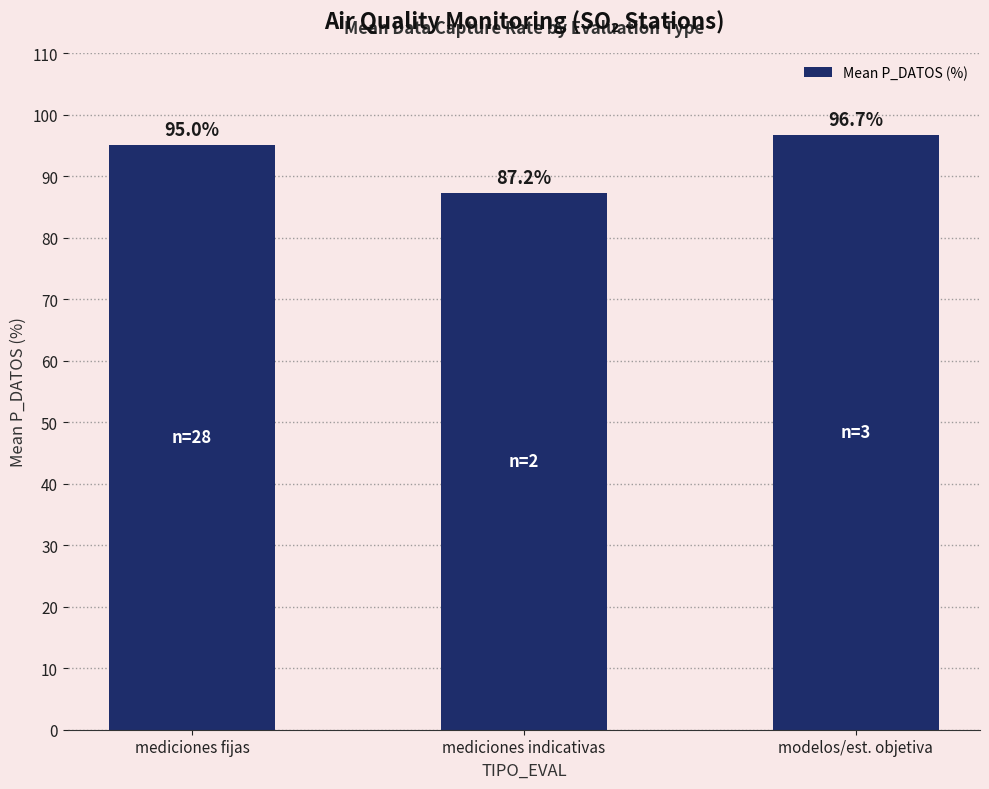

What is the difference between the maximum and minimum values?

9.5